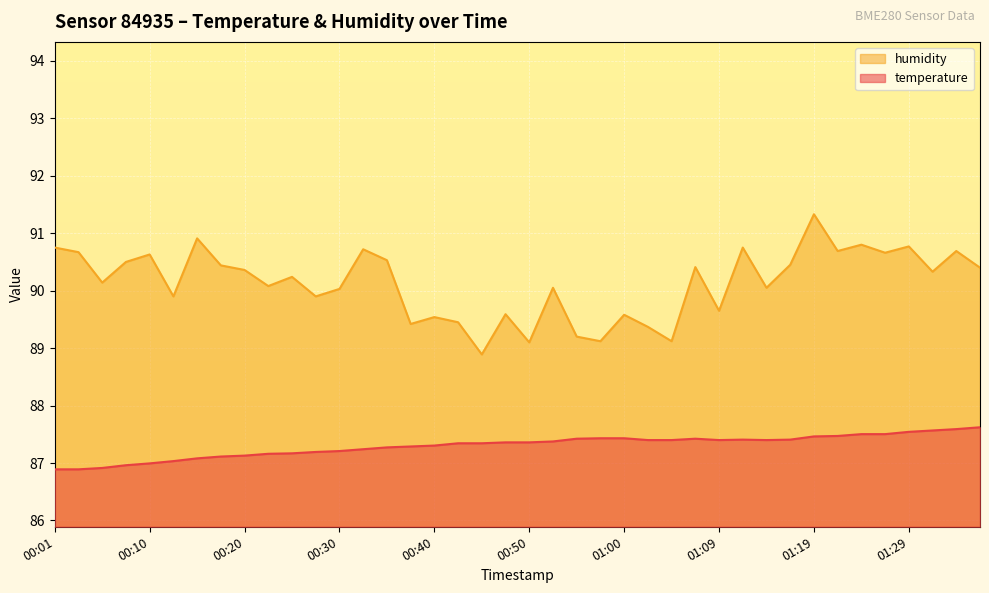

How many values in the humidity series are below 90?

14